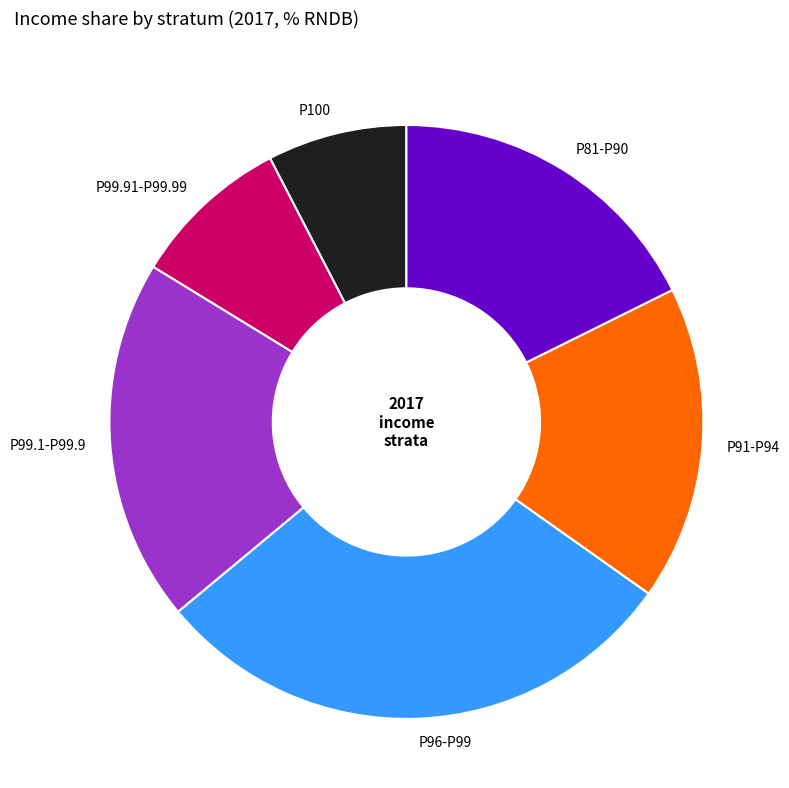

Does any single category account for the majority?

No